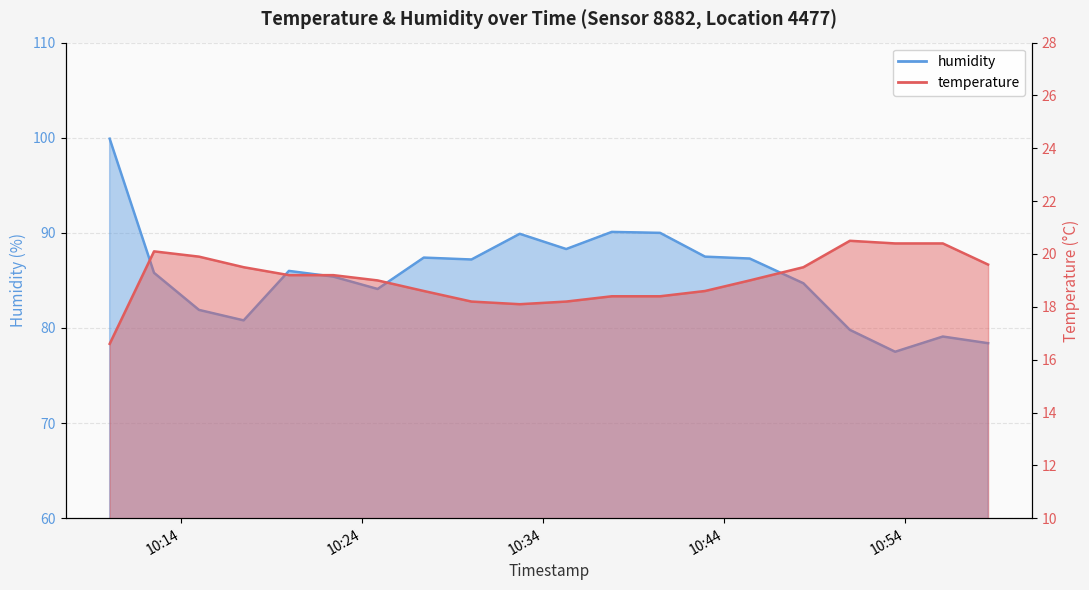

How many lines are shown in the chart?

2